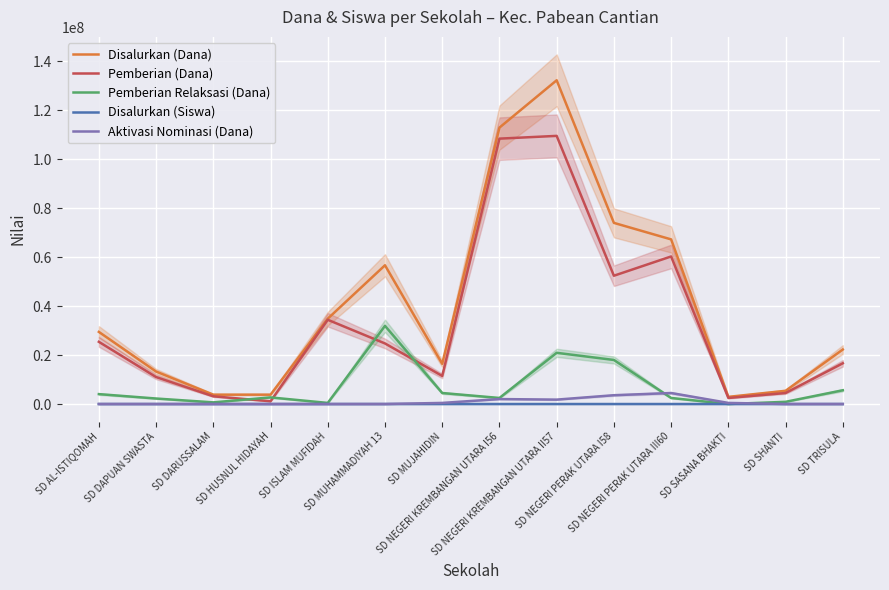

How many lines are shown in the chart?

5